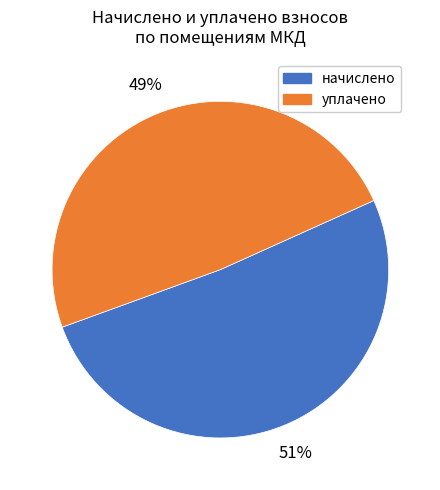

To the nearest percent, what is the difference between the largest and smallest slice percentages?

2%